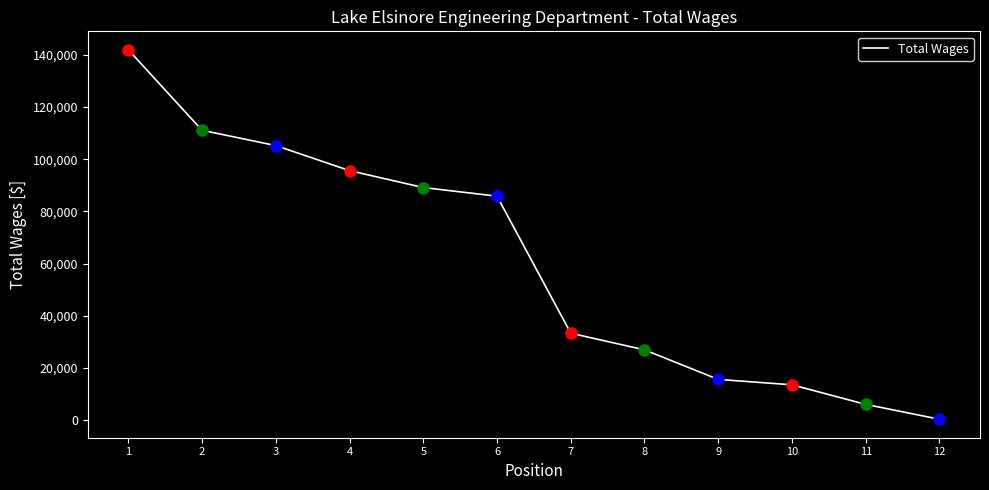

Which has a higher value, 11 or 4?

4